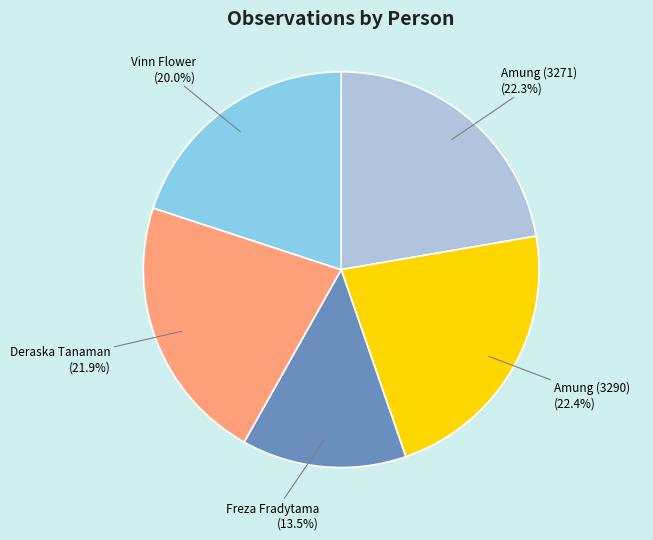

Is there a majority slice in this chart?

No